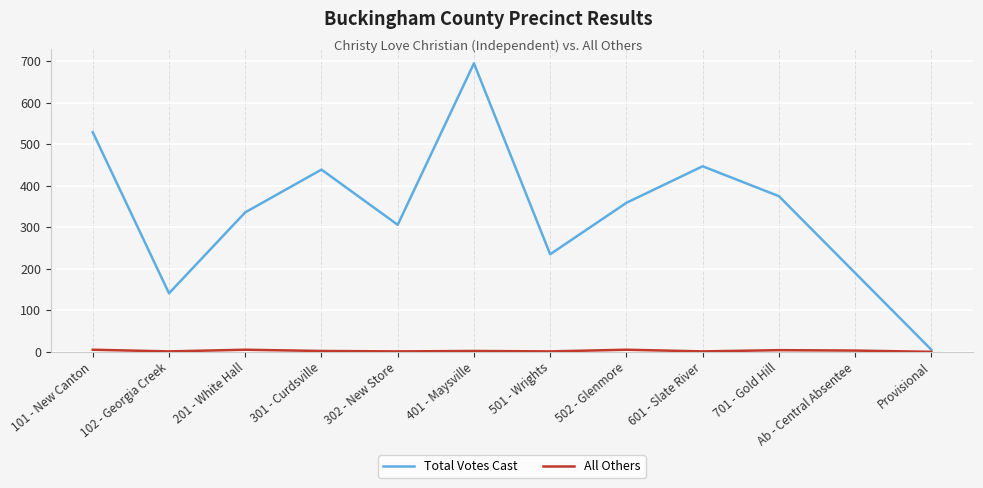

Is it true that Total Votes Cast equals 529 at 101 - New Canton?

True